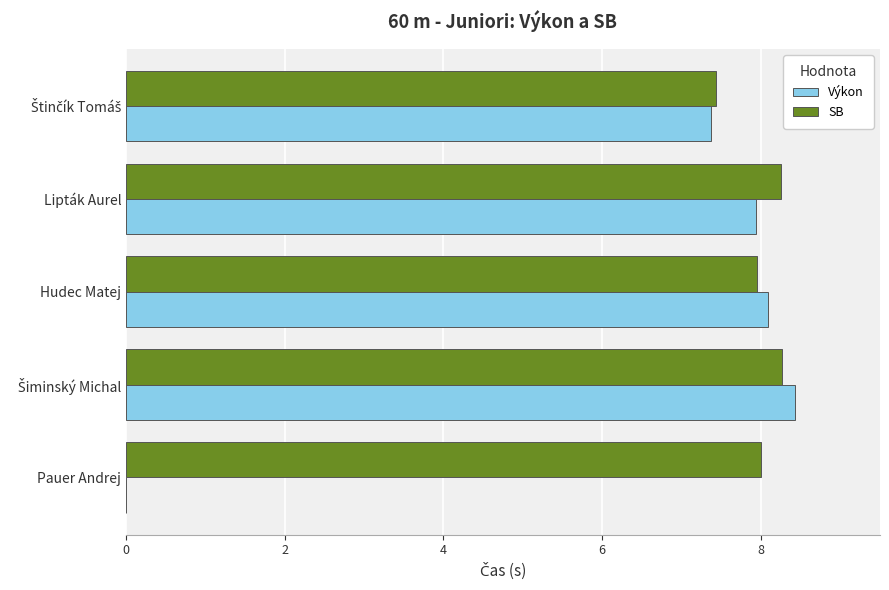

The value of Výkon at Lipták Aurel is 7.9. True or false?

True